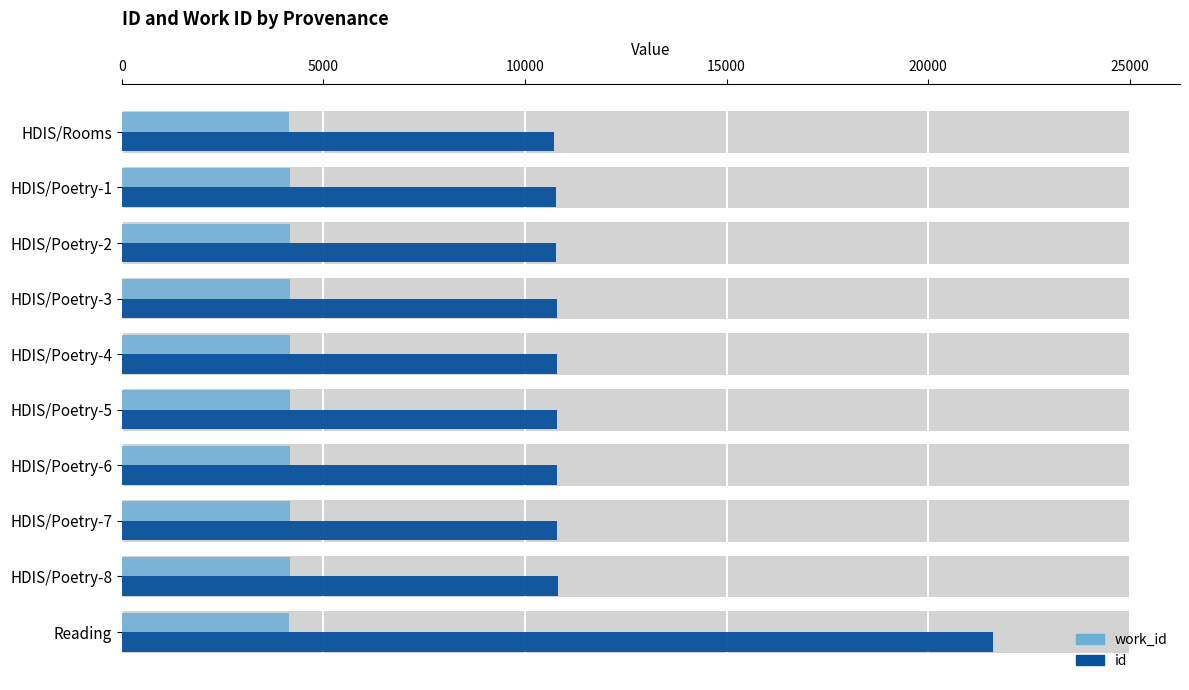

At HDIS/Poetry-2, list the series in order from largest to smallest.

id, work_id